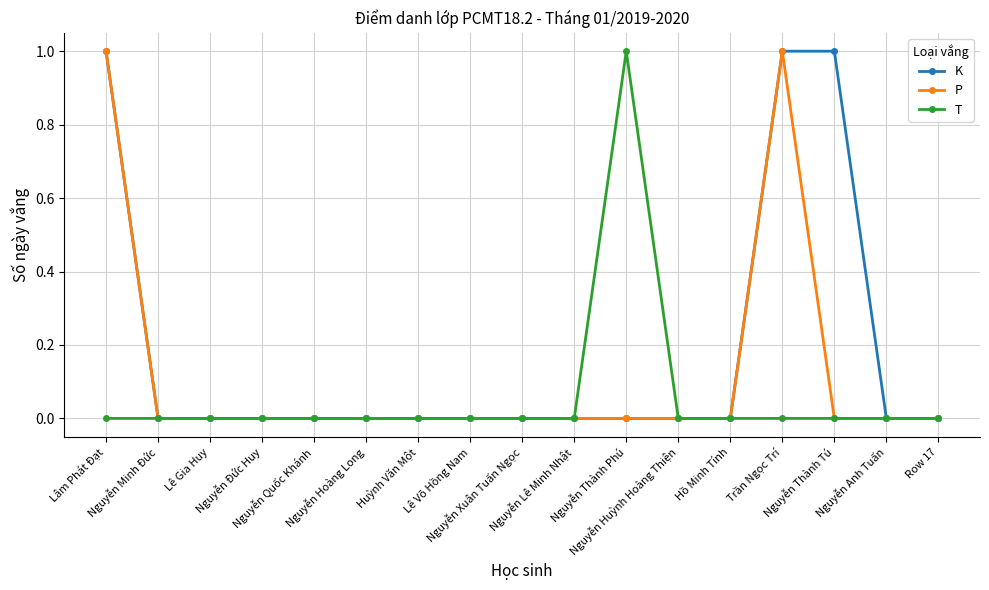

How many lines are shown in the chart?

3